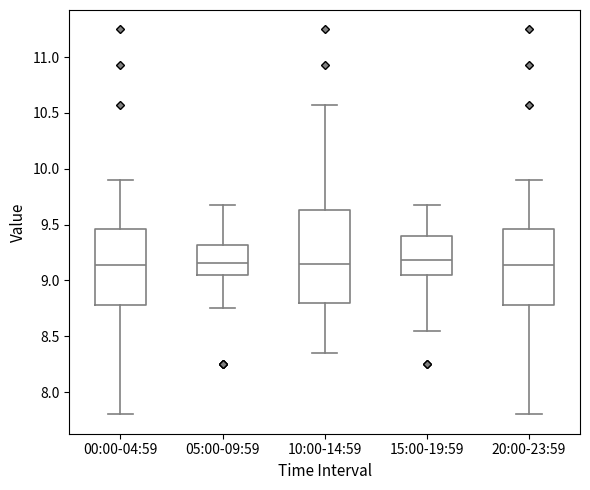

Reading left to right, transcribe this box plot: for each box, give where its median line is, the range the box spans, and where its two whiskers end, as read against the y-axis. The values are not printed on the chart, so give them approximately, as read against the axis.

00:00-04:59: median 9.15, box 8.80 to 9.45, whiskers 7.80 to 9.90
05:00-09:59: median 9.15, box 9.05 to 9.30, whiskers 8.75 to 9.70
10:00-14:59: median 9.15, box 8.80 to 9.65, whiskers 8.35 to 10.55
15:00-19:59: median 9.20, box 9.05 to 9.40, whiskers 8.55 to 9.70
20:00-23:59: median 9.15, box 8.80 to 9.45, whiskers 7.80 to 9.90